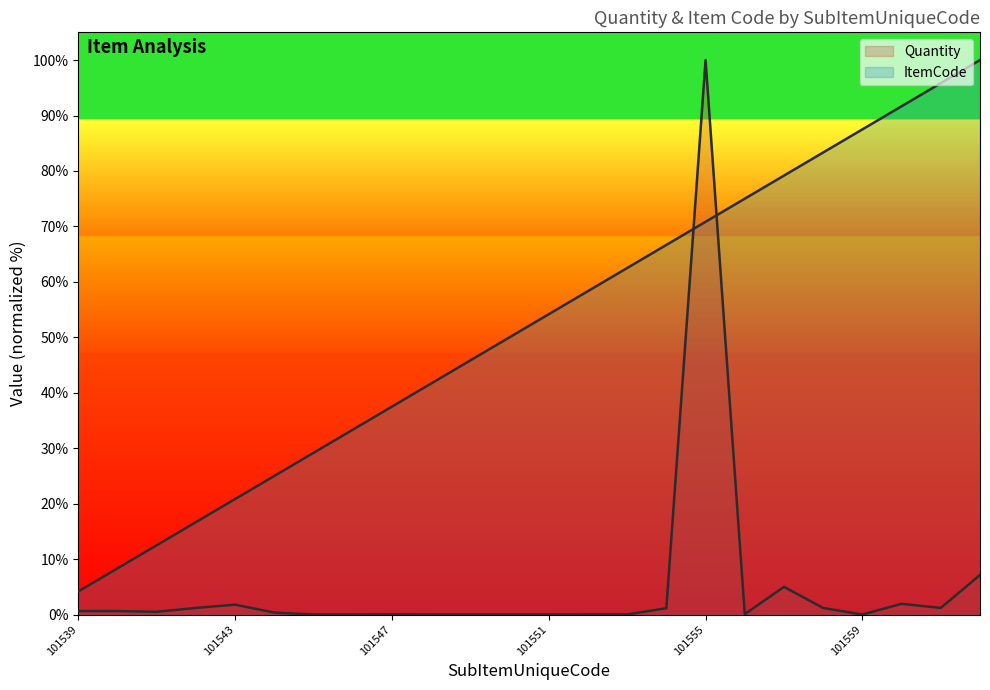

What are all the series names shown in the legend?

Quantity, ItemCode